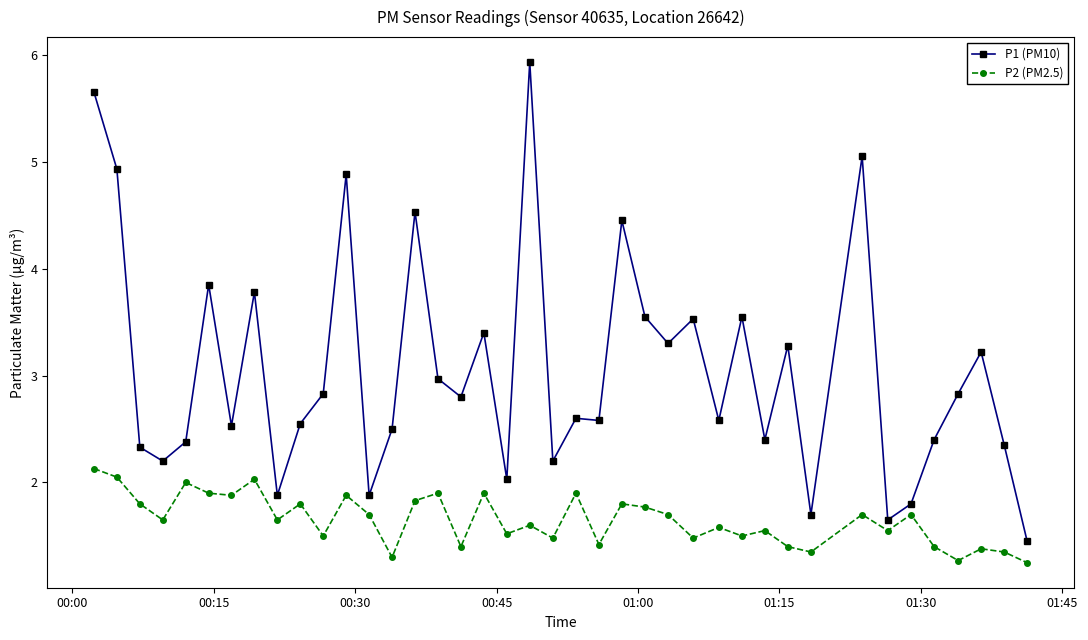

What is the maximum value for P2 (PM2.5)?

2.1